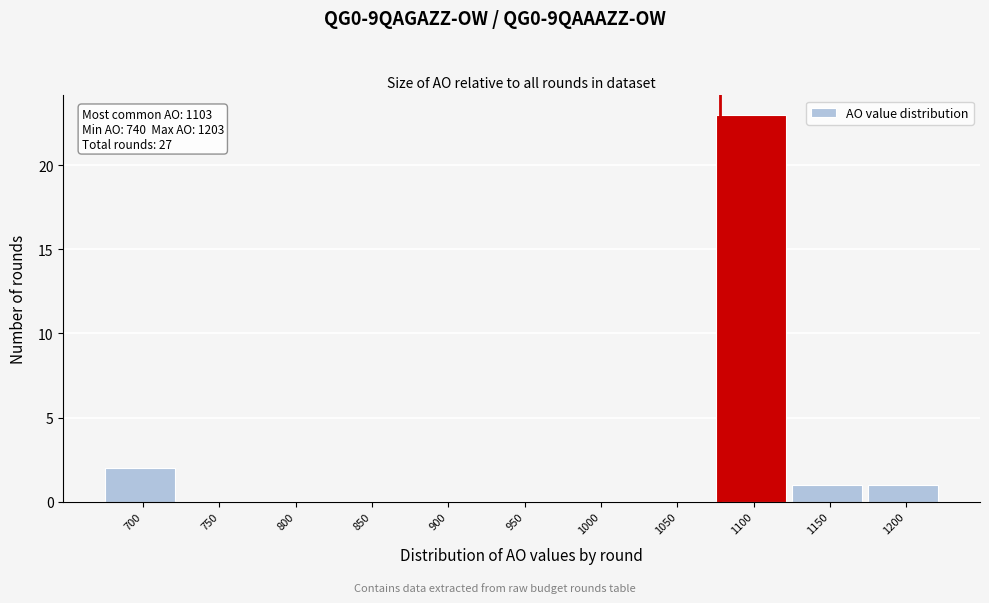

Reading right to left, transcribe all the data shown in this chart.

1200=1	1150=1	1100=23	1050=0	1000=0	950=0	900=0	850=0	800=0	750=0	700=2